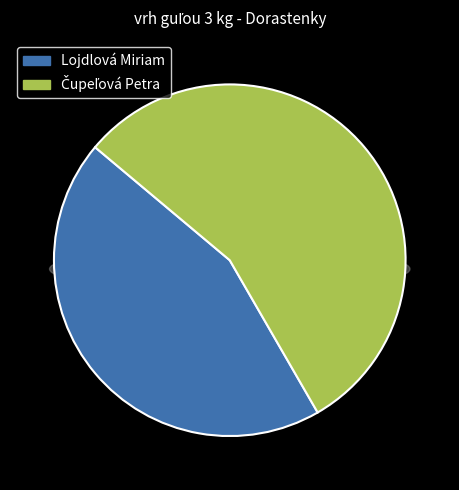

Is there any slice that represents more than half of the pie?

Yes